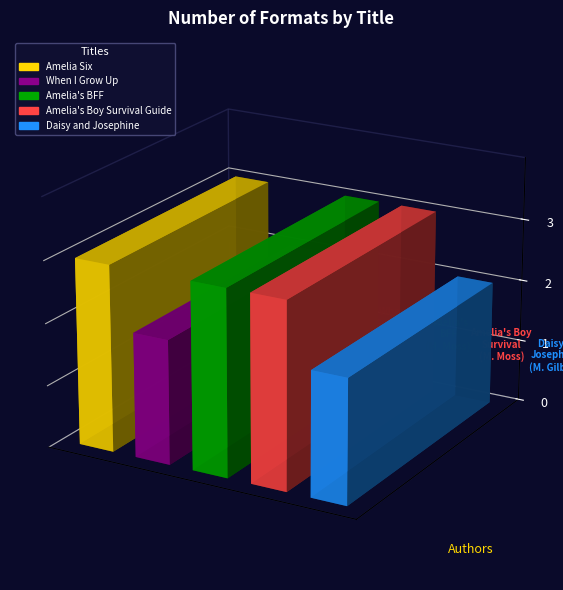

The value at Amelia Six is 1. True or false?

False